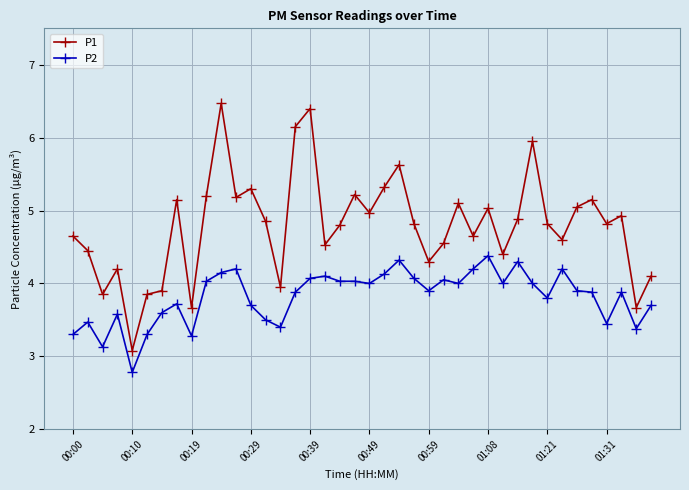

Rank the series by their maximum value, from lowest to highest.

P2, P1